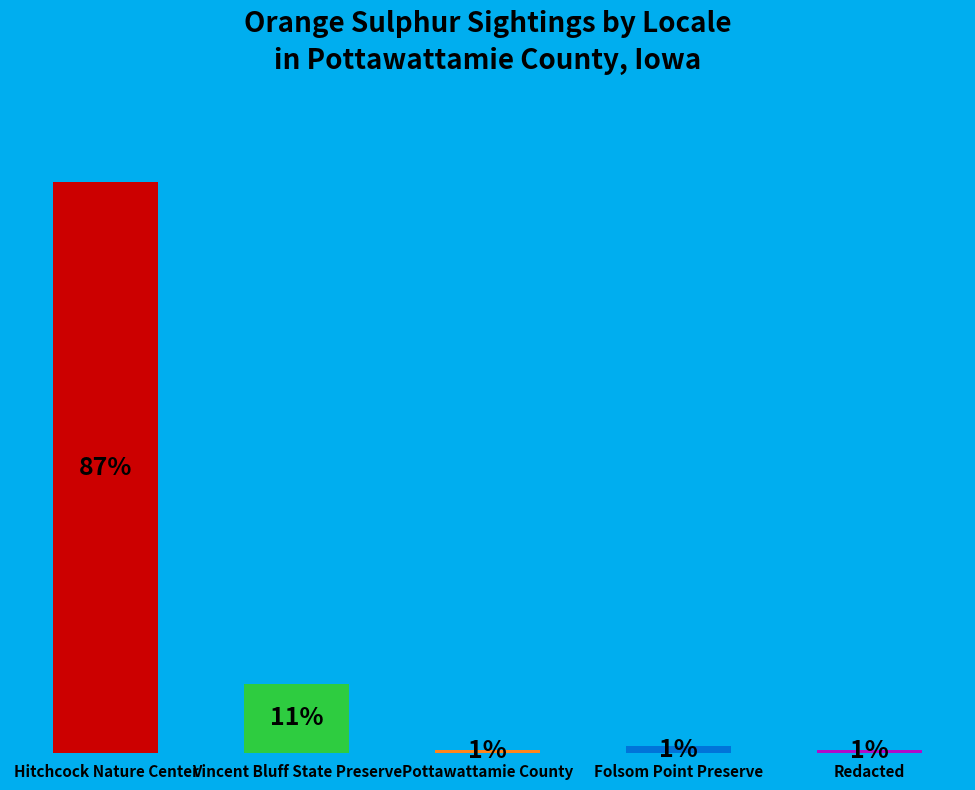

What is the label of the 2nd bar from the left?

Vincent Bluff State Preserve